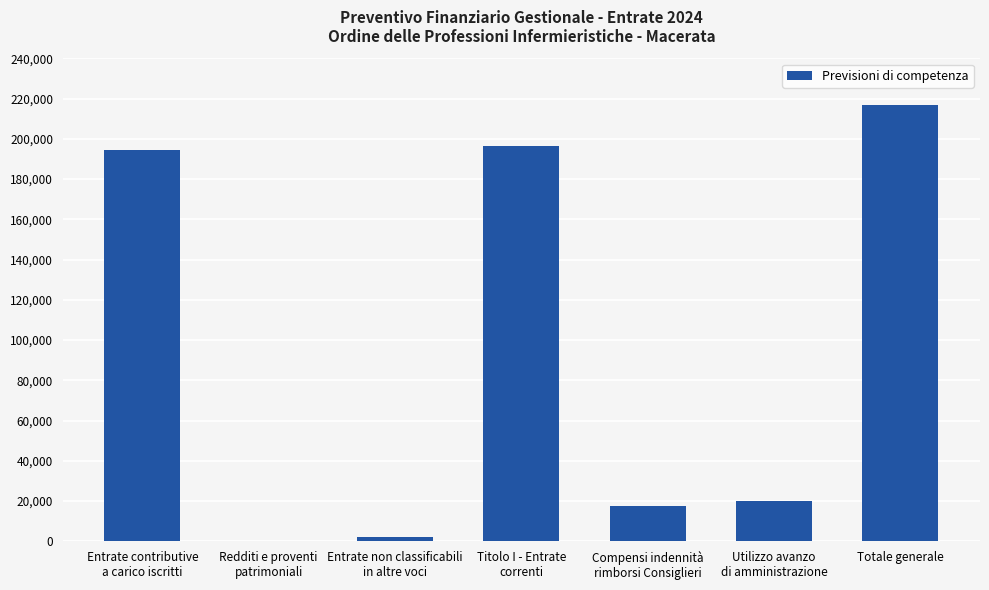

What is the sum of all values?

647100